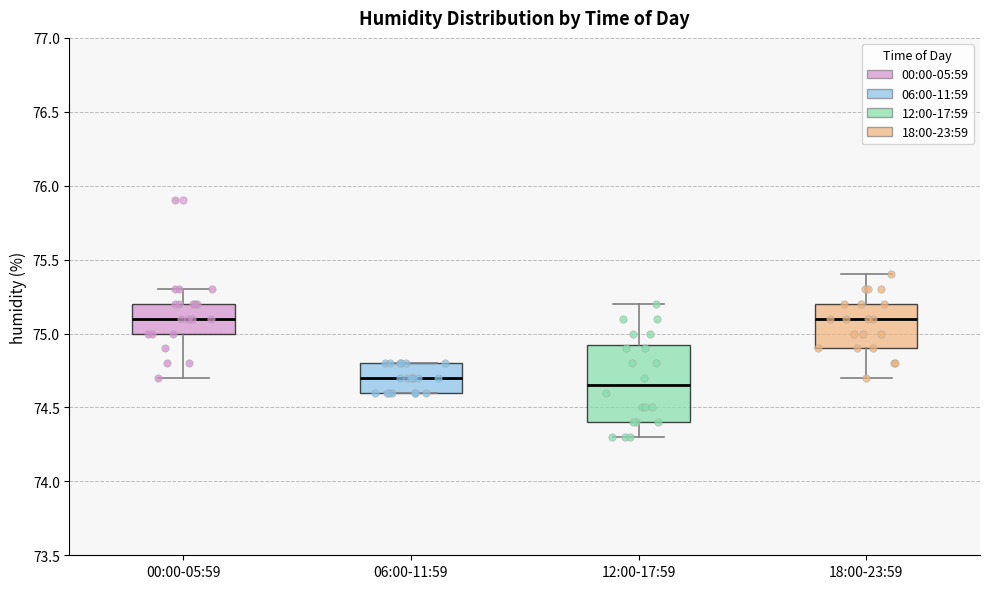

Which box is the tallest, from its lower edge to its upper edge?

12:00-17:59